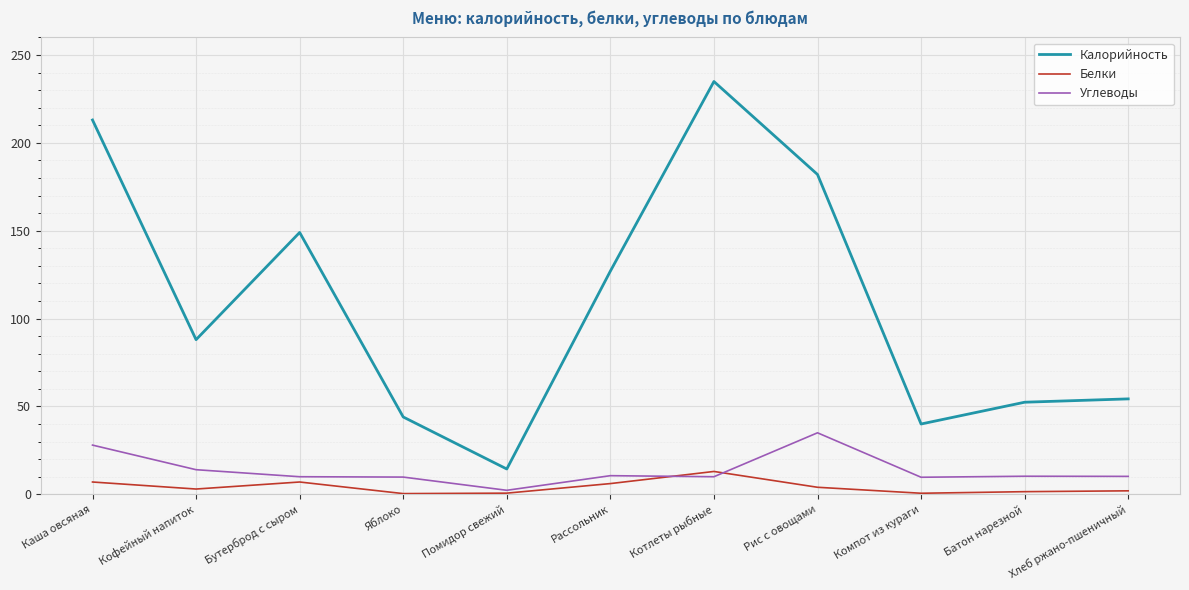

Rank the series by their maximum value, from highest to lowest.

Калорийность, Углеводы, Белки